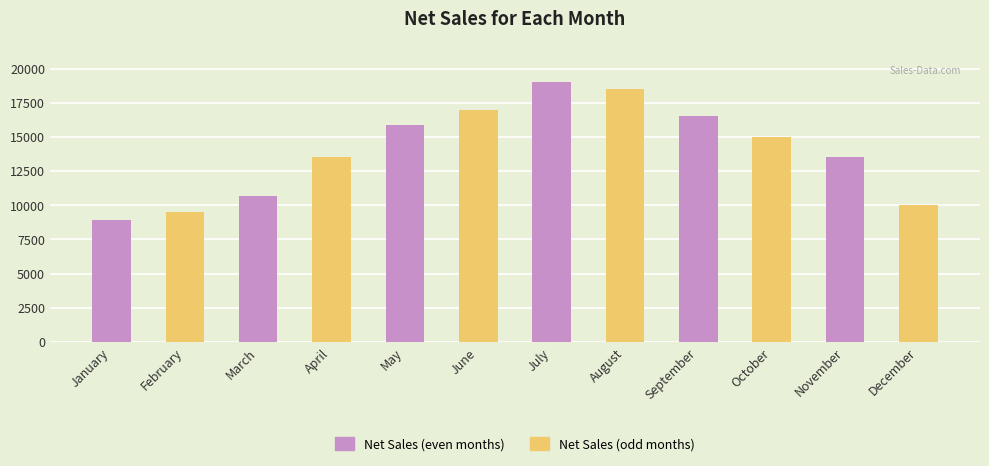

How many categories are shown in the chart?

12